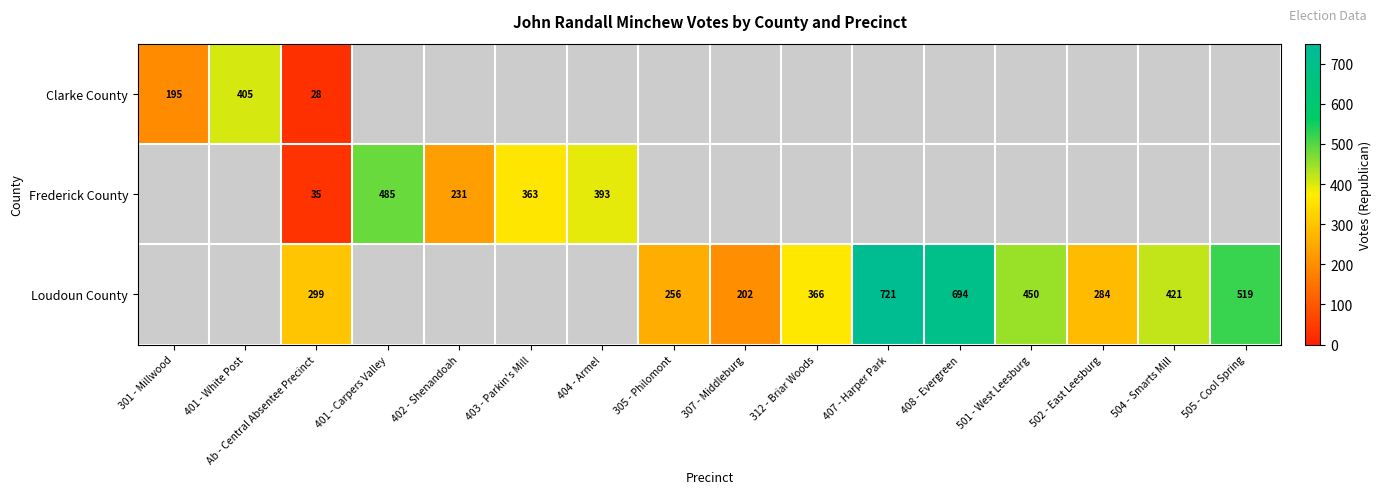

What is the difference between the Frederick County values at 403 - Parkin's Mill and Ab - Central Absentee Precinct?

328